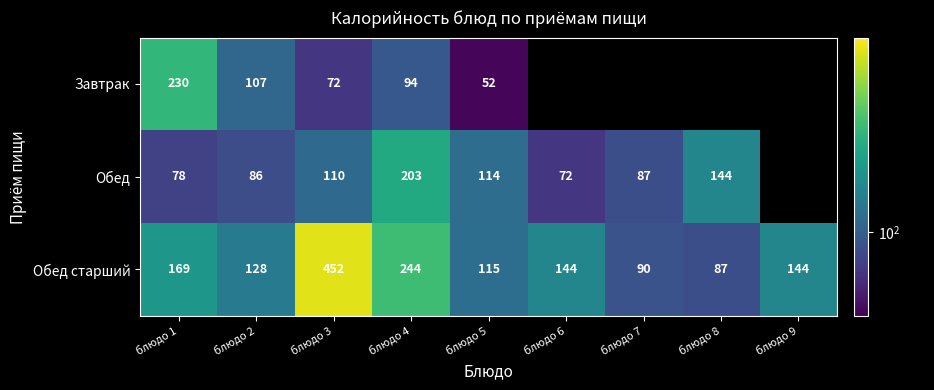

Rank the series at блюдо 5 from lowest to highest value.

Завтрак, Обед, Обед старший